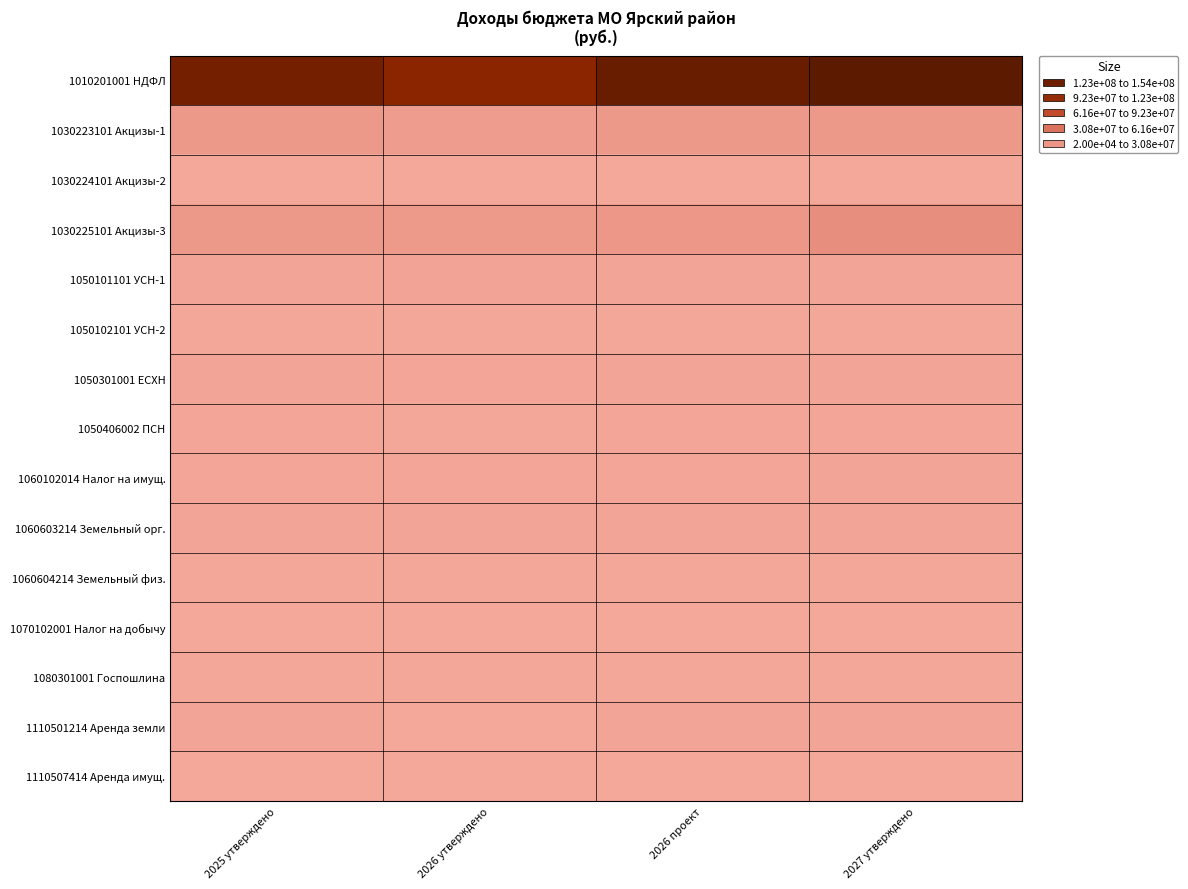

What is the spread (max minus min) of values at 2026 проект?

142390500